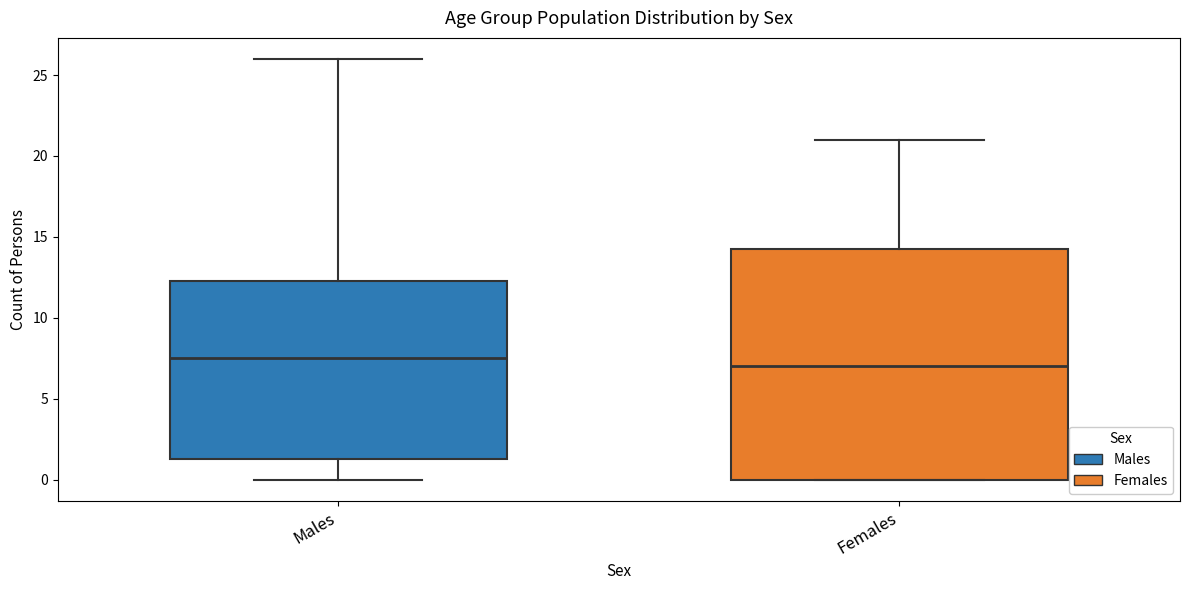

Which box's median line is the lowest?

Females